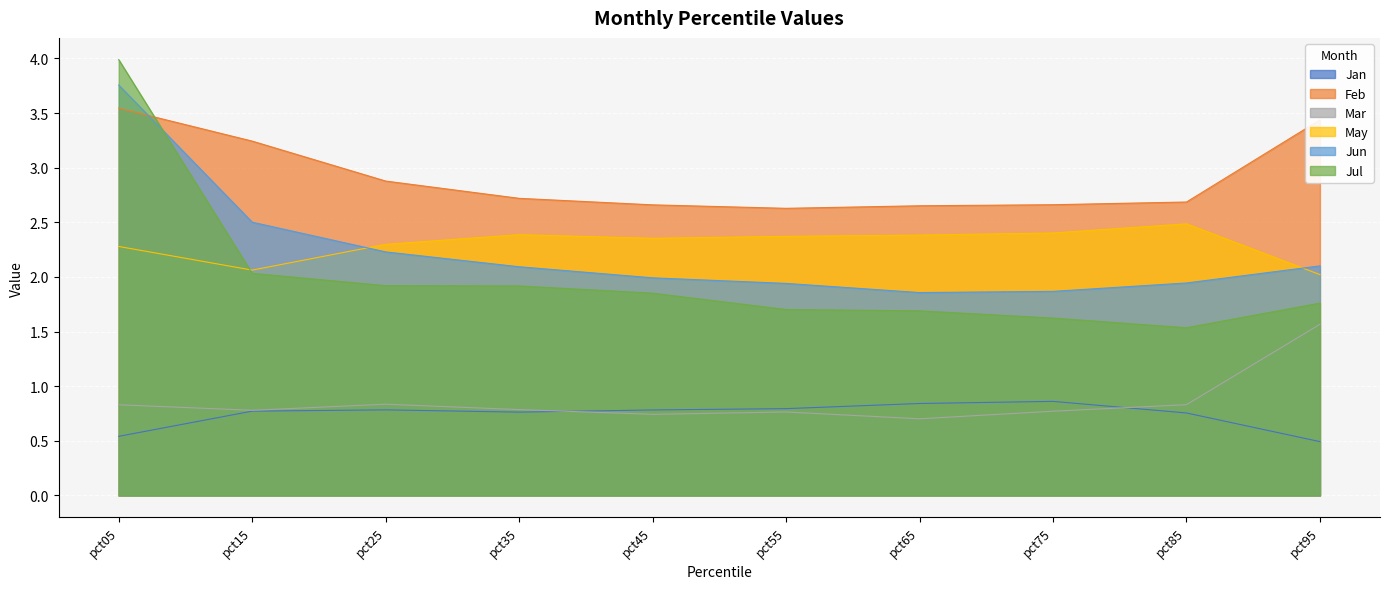

At which category does Jan reach its first local valley?

pct35